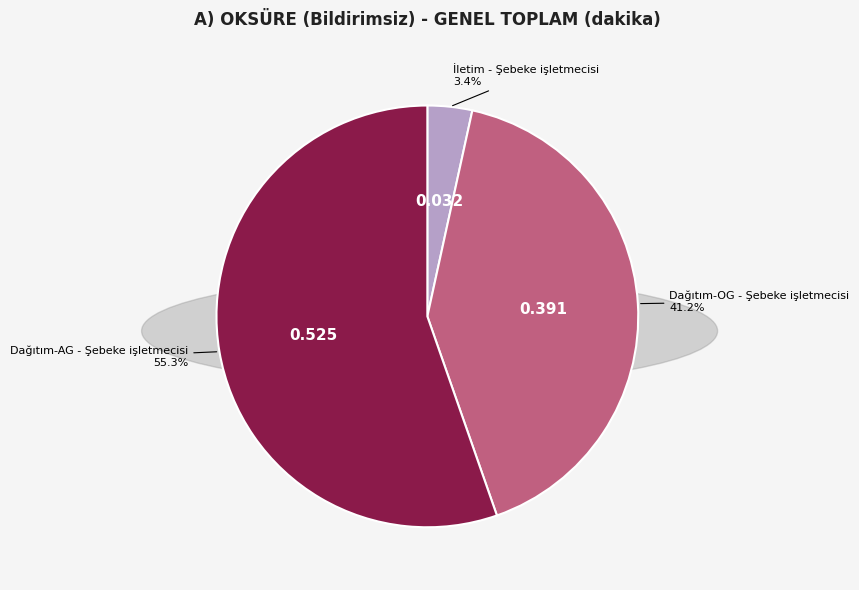

Does any single category account for the majority?

Yes